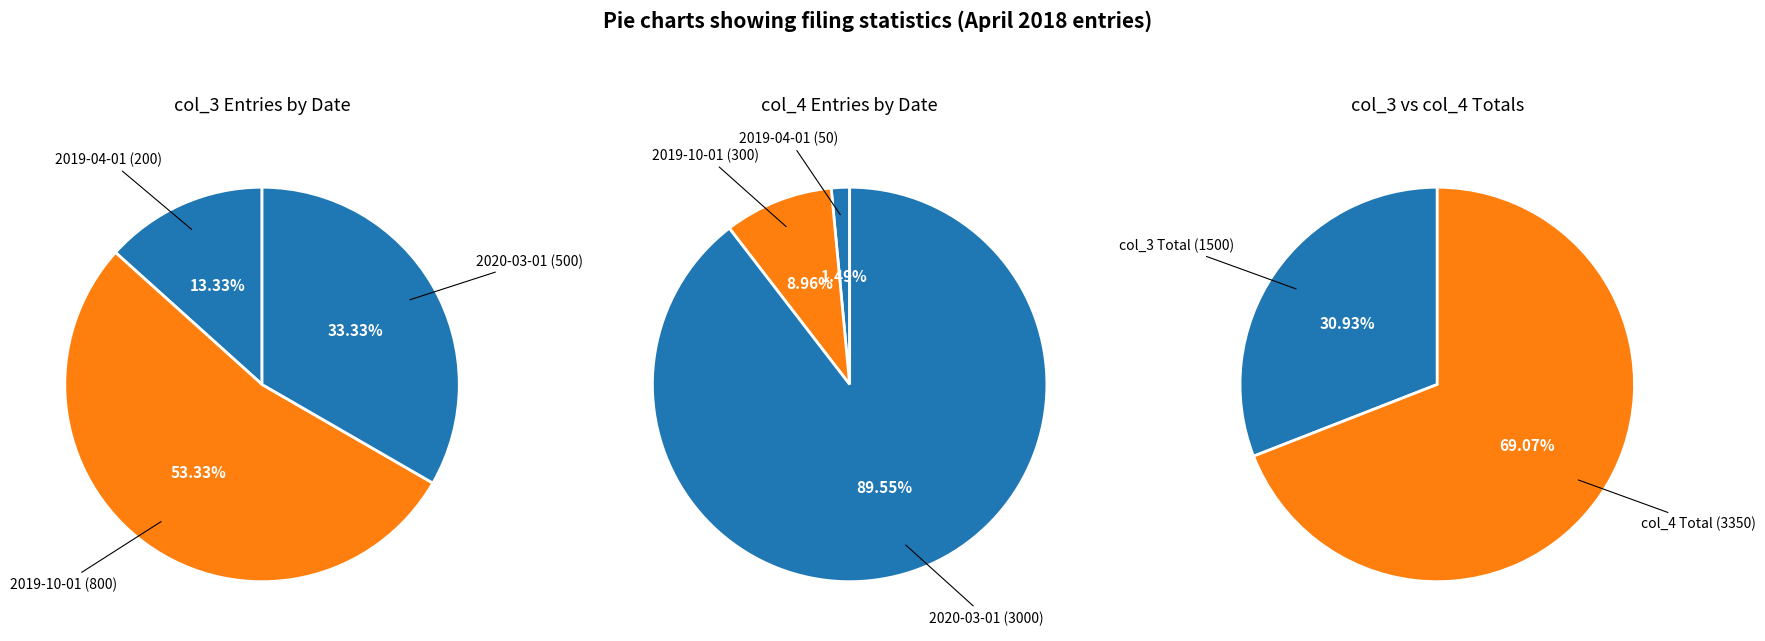

To the nearest percent, what is the combined percentage of 1 and 0?

100%